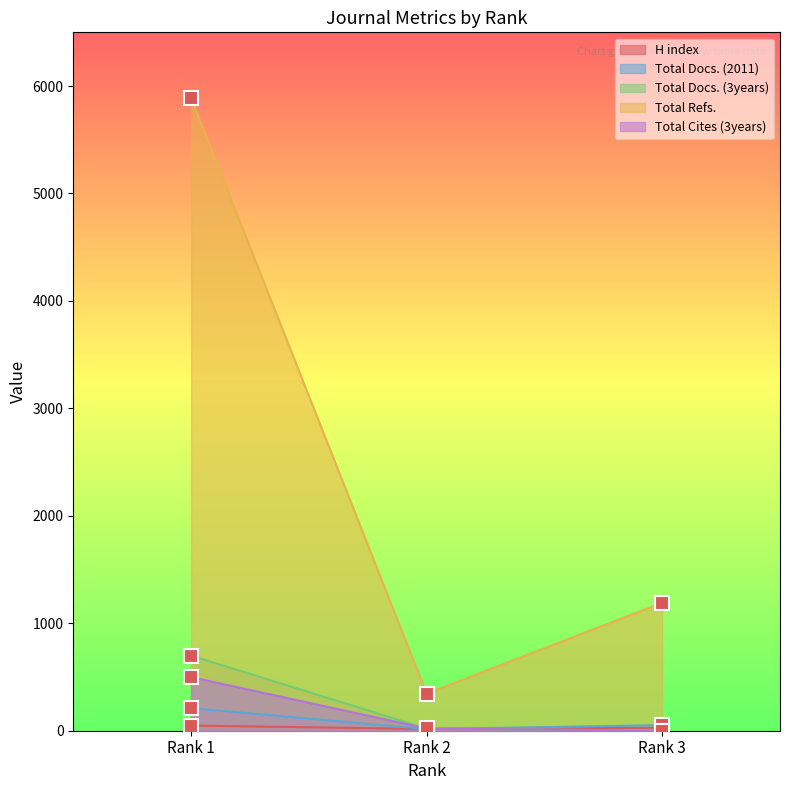

Reading left to right, list all the values displayed in this chart.

H index: Rank 1=48	Rank 2=16	Rank 3=28
Total Docs. (2011): Rank 1=210	Rank 2=15	Rank 3=52
Total Docs. (3years): Rank 1=699	Rank 2=20	Rank 3=0
Total Refs.: Rank 1=5887	Rank 2=345	Rank 3=1191
Total Cites (3years): Rank 1=499	Rank 2=21	Rank 3=0